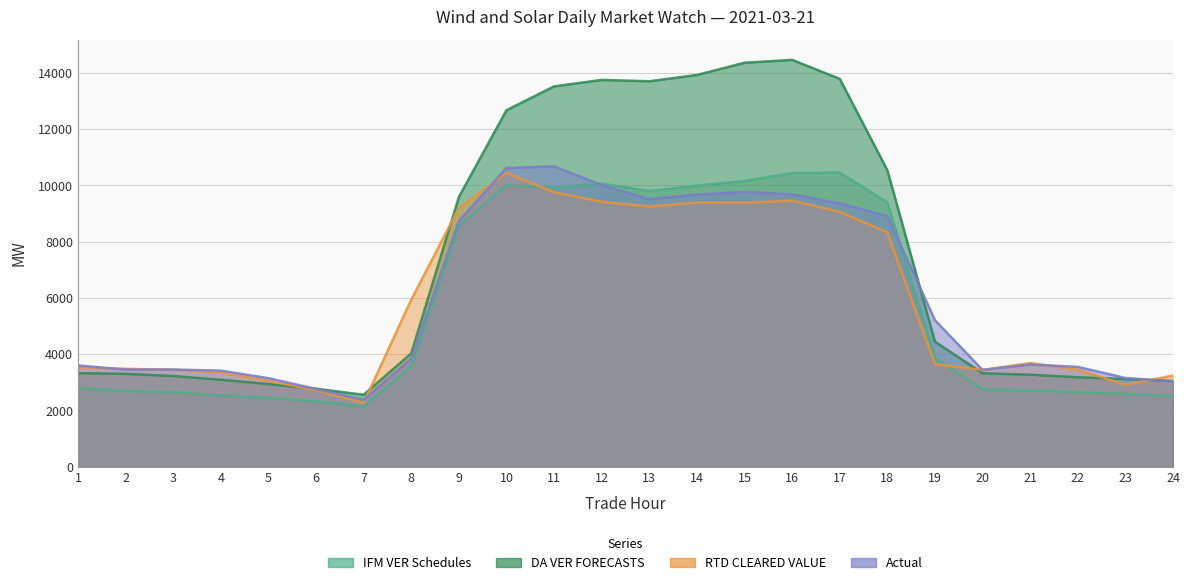

Which series has the largest range (max minus min)?

DA VER FORECASTS